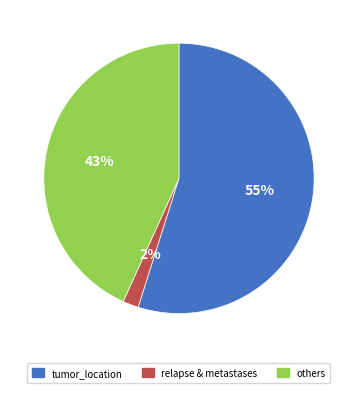

Which category has the biggest portion of the pie?

tumor_location